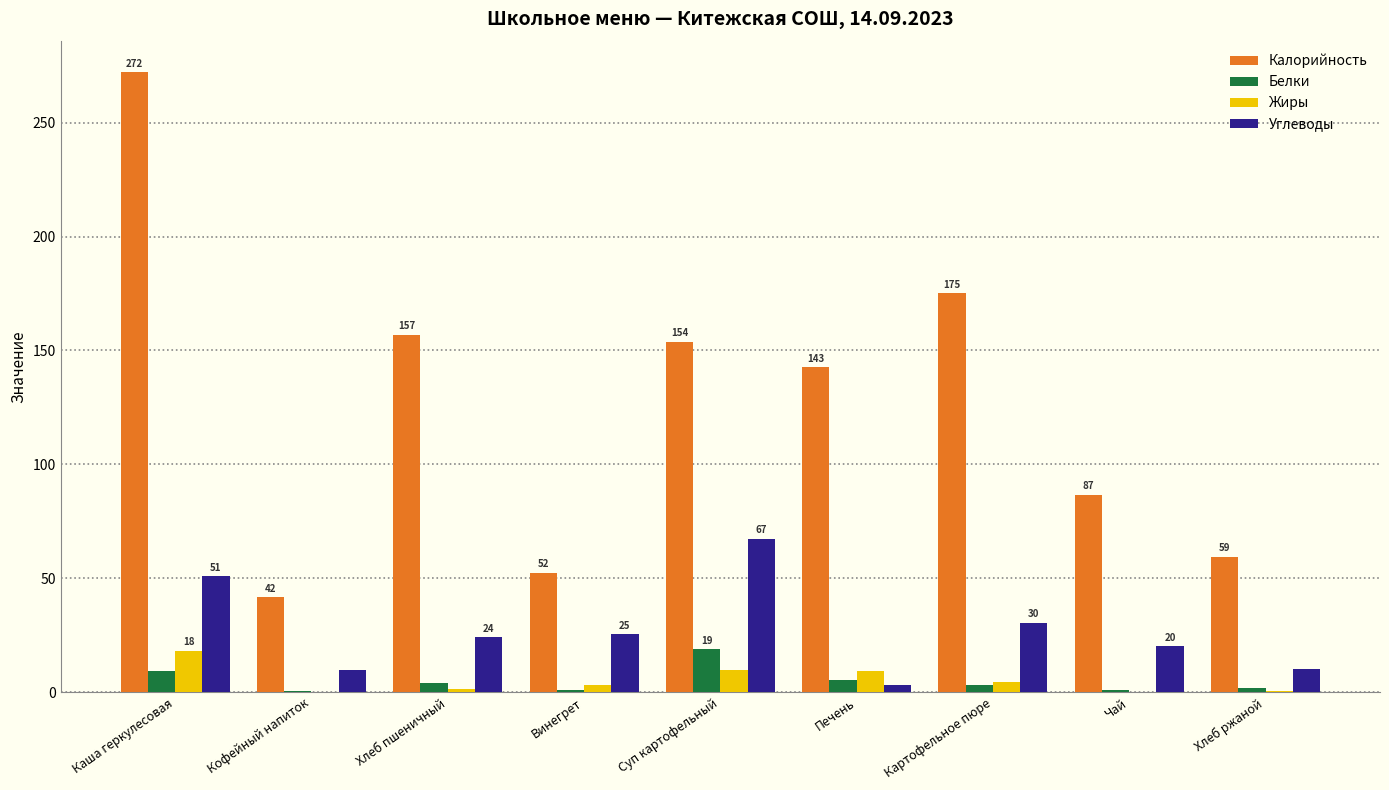

Is it true that Калорийность equals 219.2 at Печень?

False